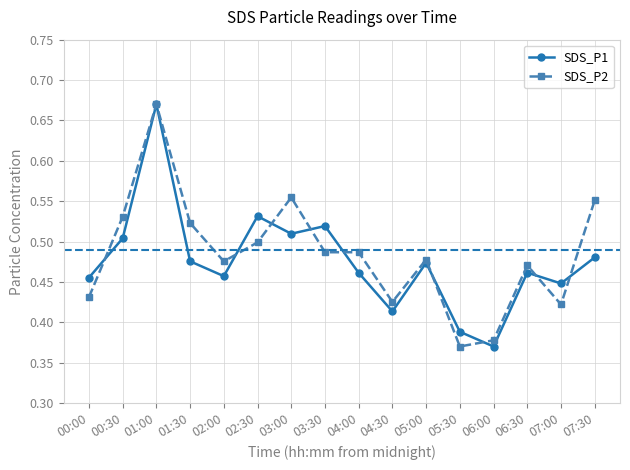

Where is the first local minimum for SDS_P1?

02:00